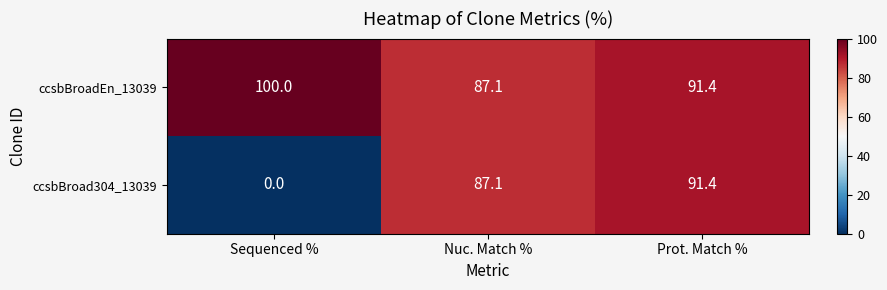

How many distinct data groups are displayed?

2